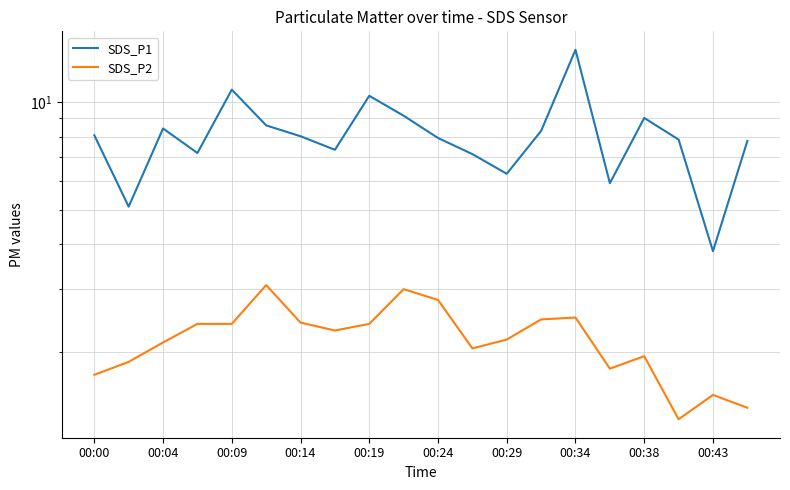

Which has a higher value, 13 or 11?

13